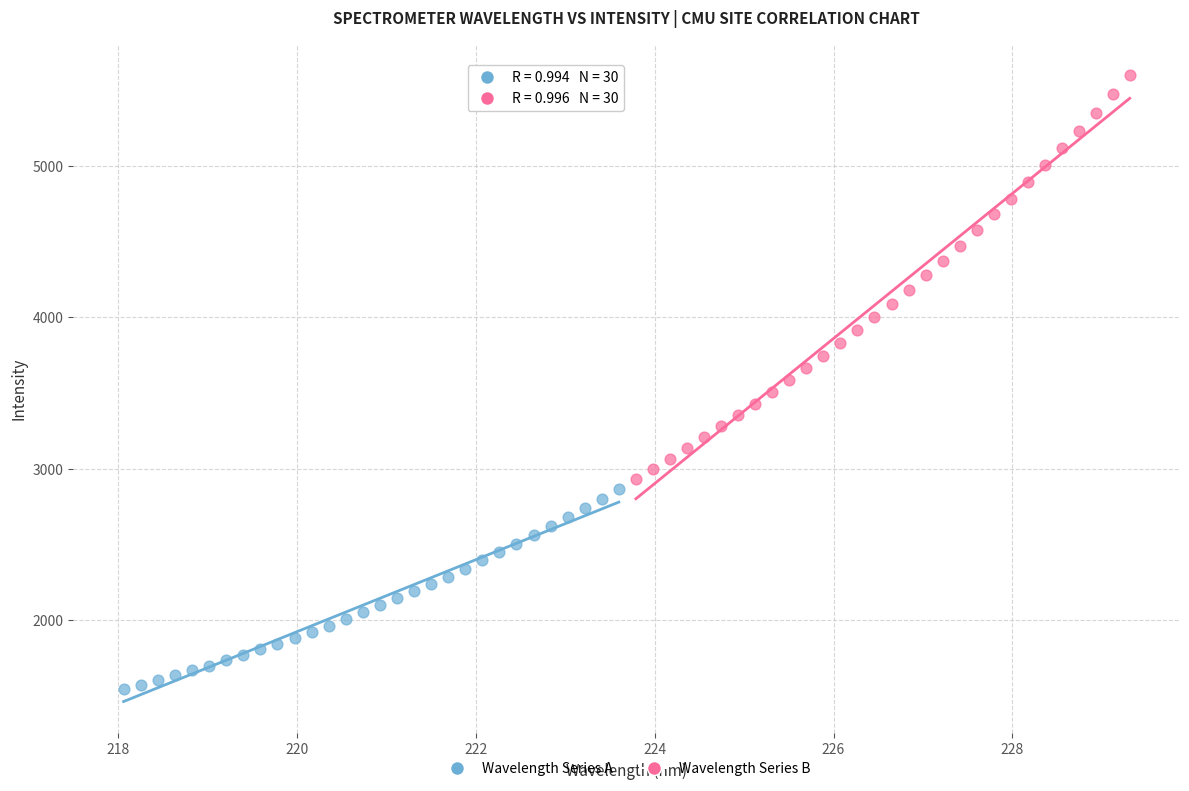

What are all the series names shown in the legend?

Wavelength Series A, Wavelength Series B